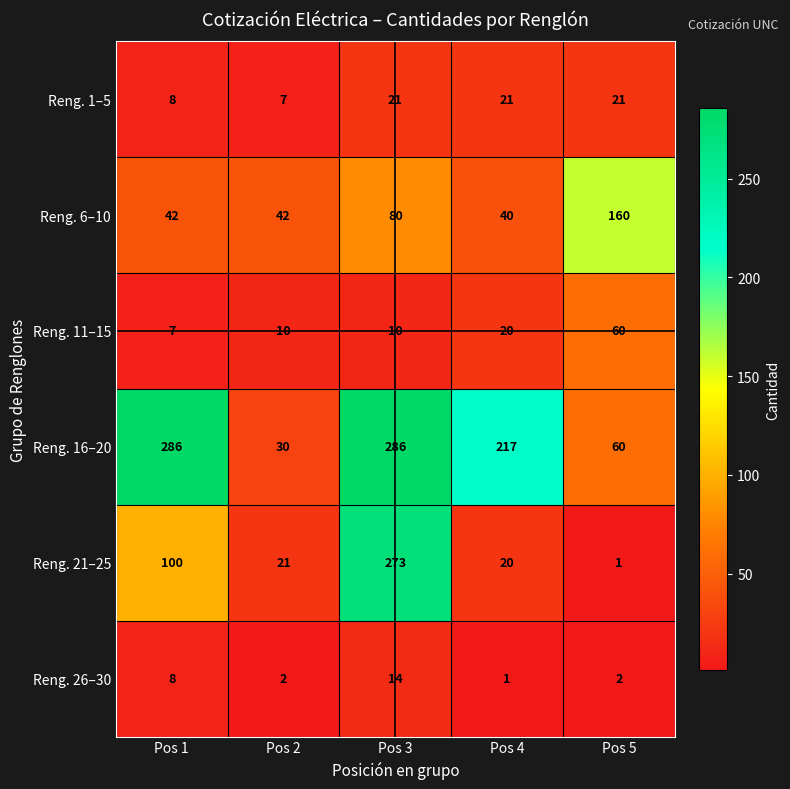

What is the average value of the Reng. 6–10 series?

73